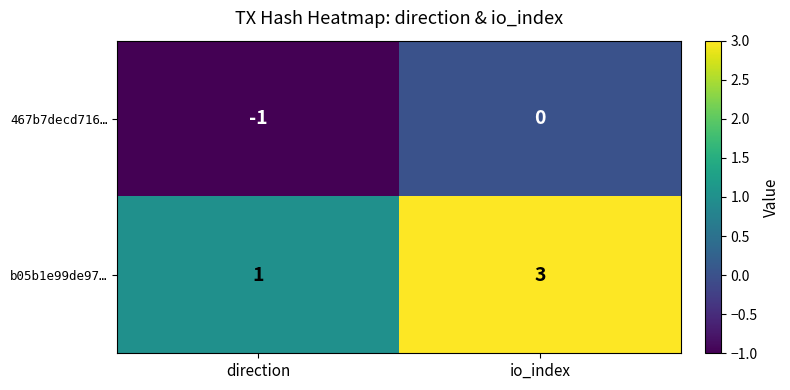

How many negative values does the 467b7decd716… series have?

1